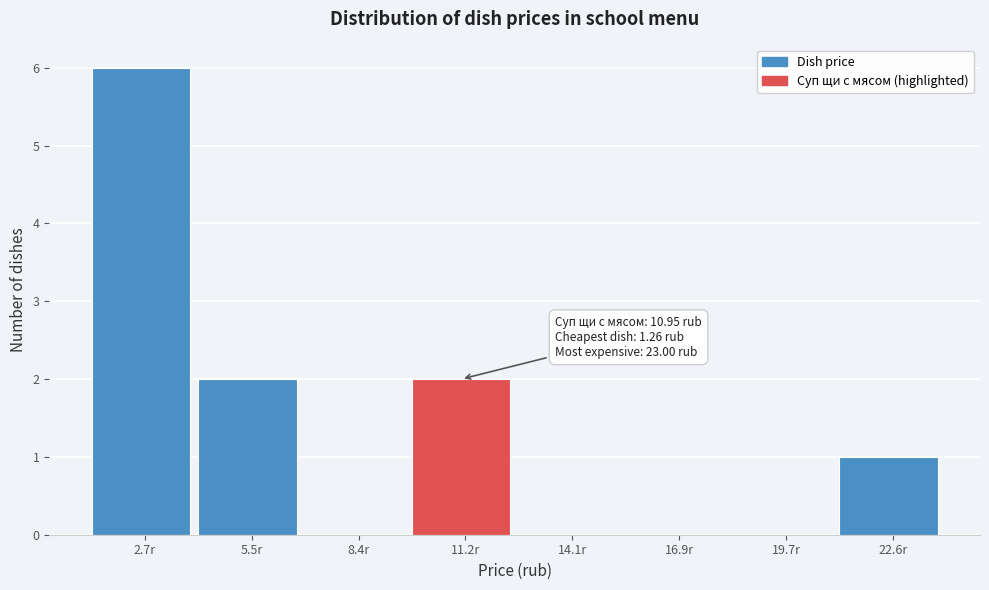

Which range on the x-axis has the tallest bar?

1.5 to 4.0